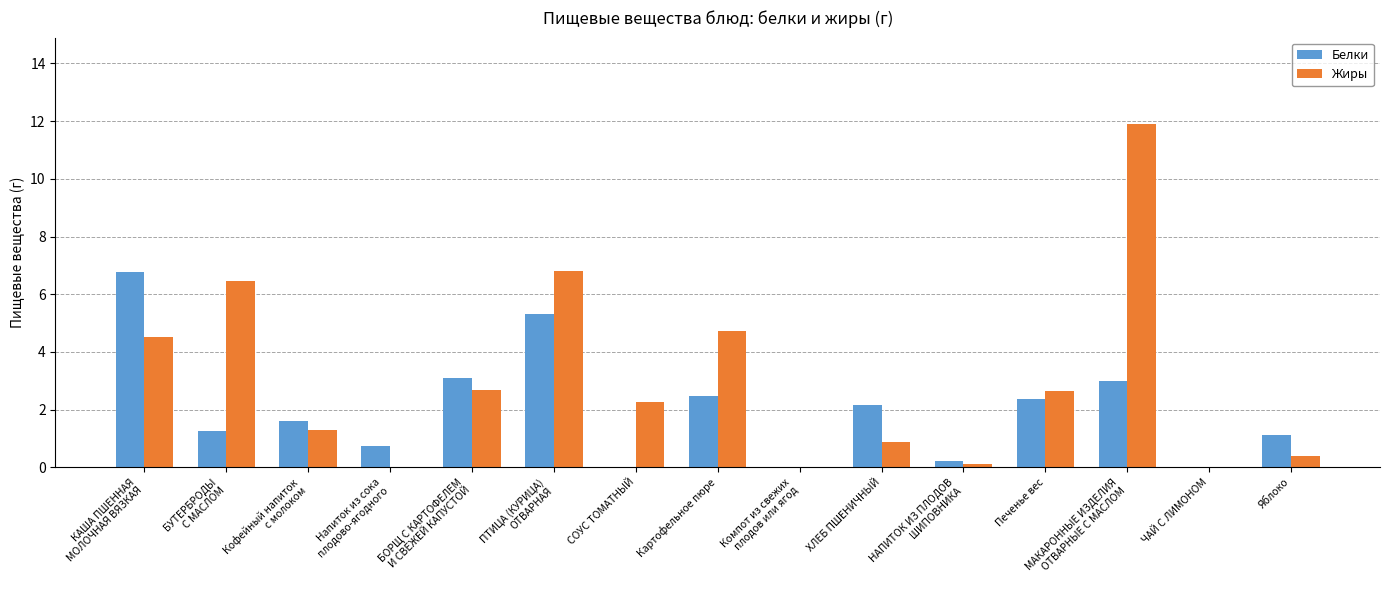

The value of Белки at Картофельное пюре is 2.5. True or false?

True